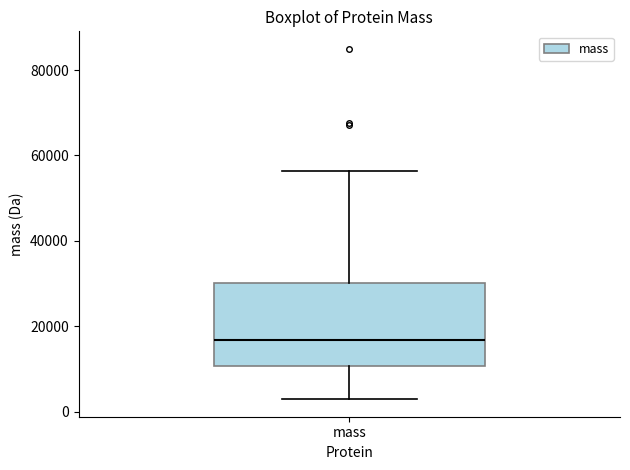

Where does the upper whisker of the box for mass end on the y-axis? The values are not printed on the chart, so give them approximately, as read against the axis.

56000